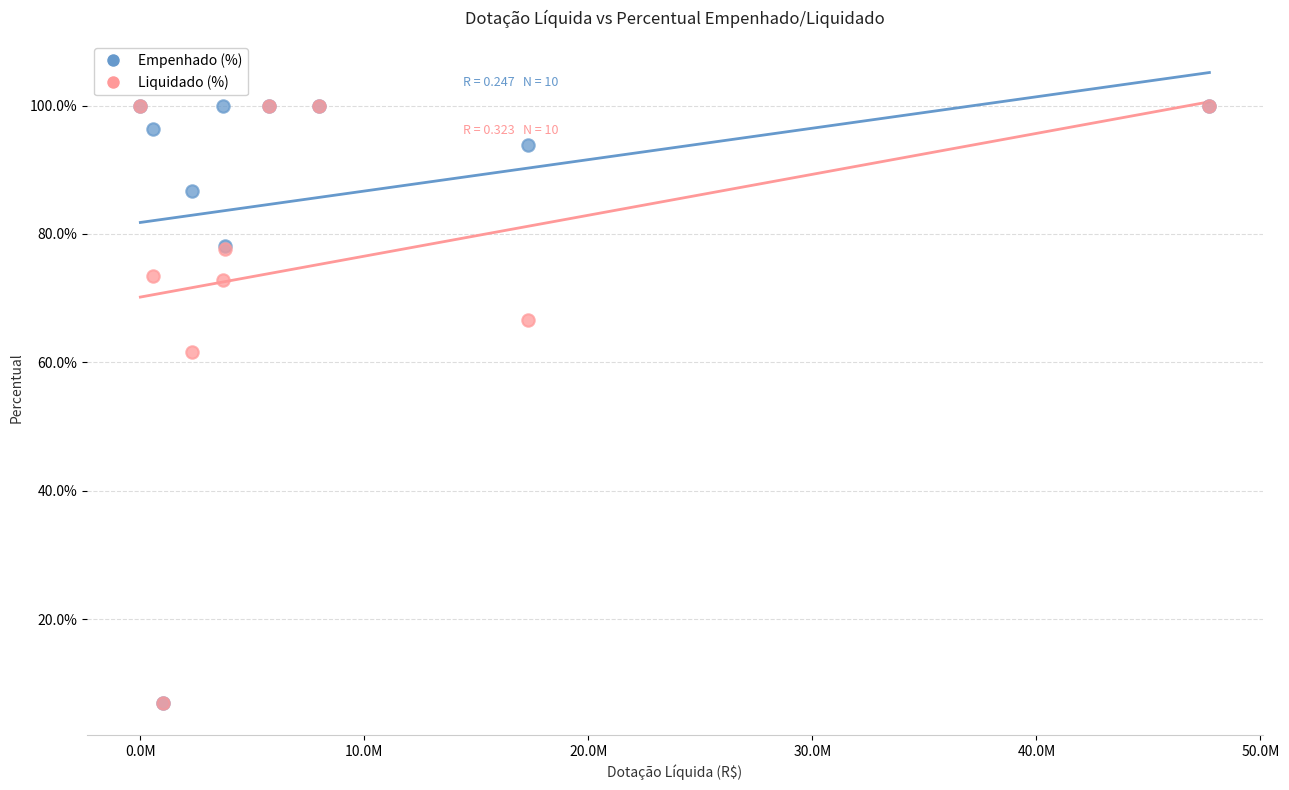

What are all the series names shown in the legend?

Empenhado (%), Liquidado (%)